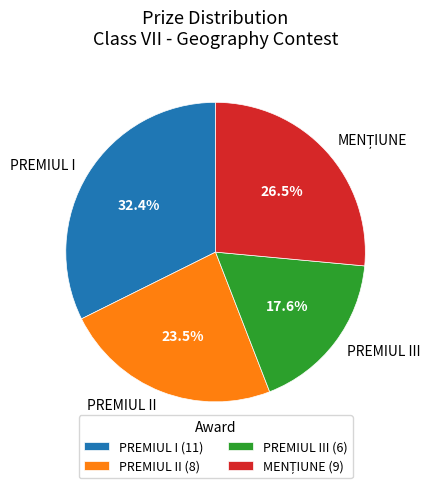

Between PREMIUL III and PREMIUL I, which is larger?

PREMIUL I